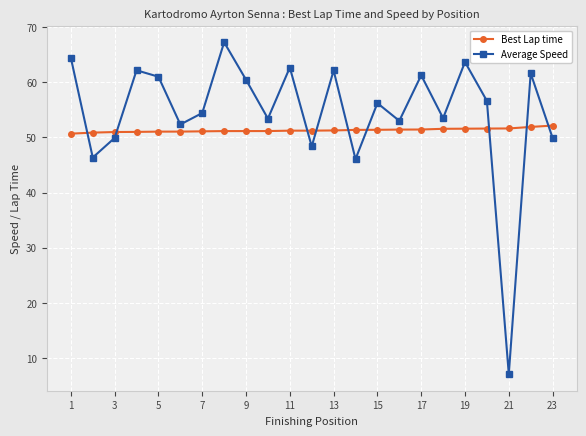

What is the maximum value shown in the chart?

67.3